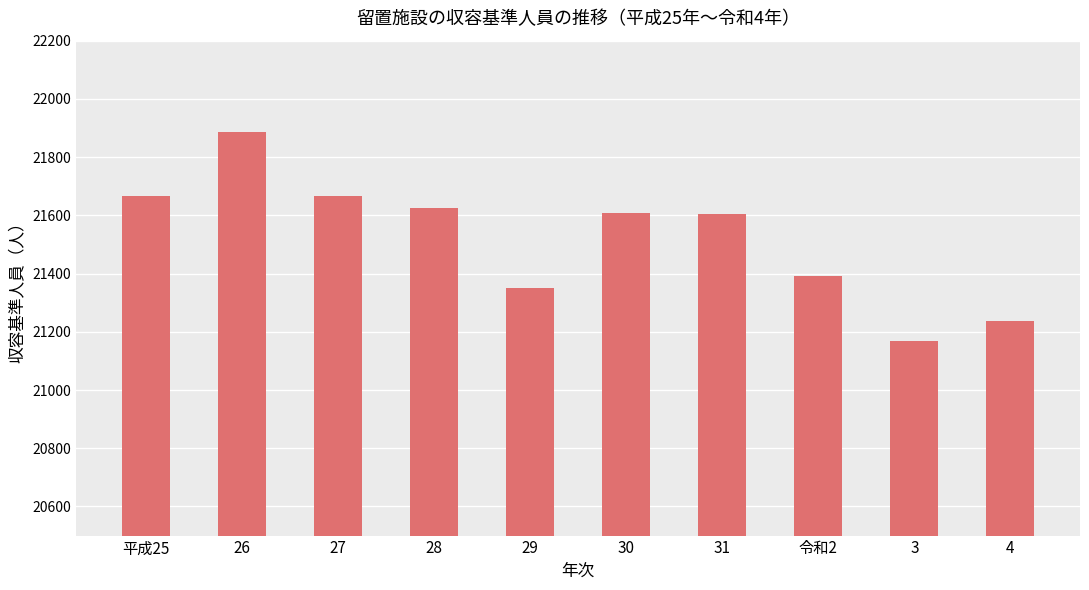

At which label does the data first exceed 21609?

平成25